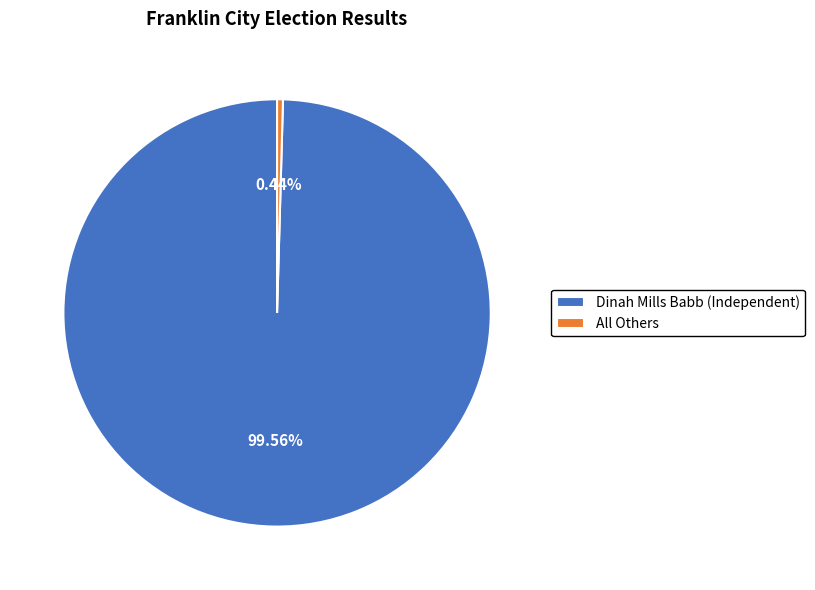

How many segments does this pie chart have?

2